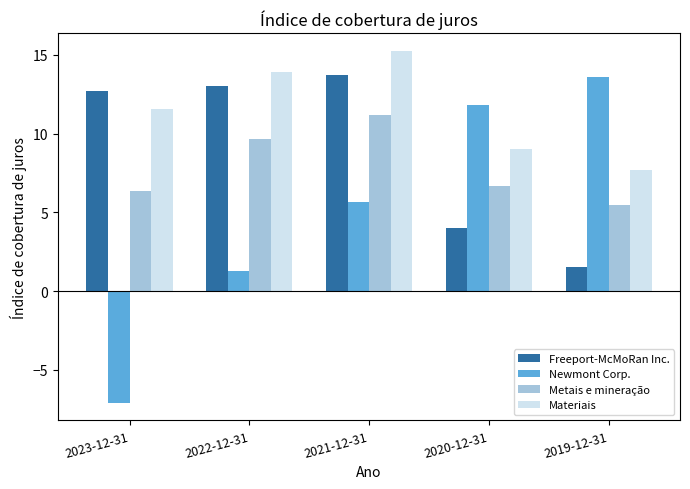

What is the difference between the Freeport-McMoRan Inc. values at 2021-12-31 and 2022-12-31?

0.7